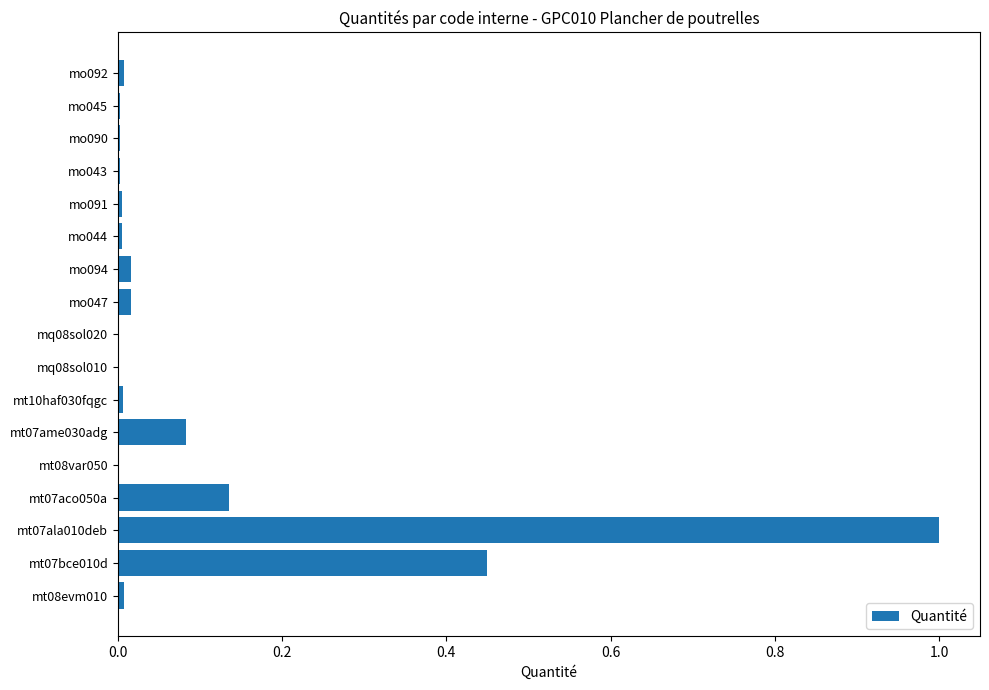

True or false: the data shows 0.0 at mt08var050.

True